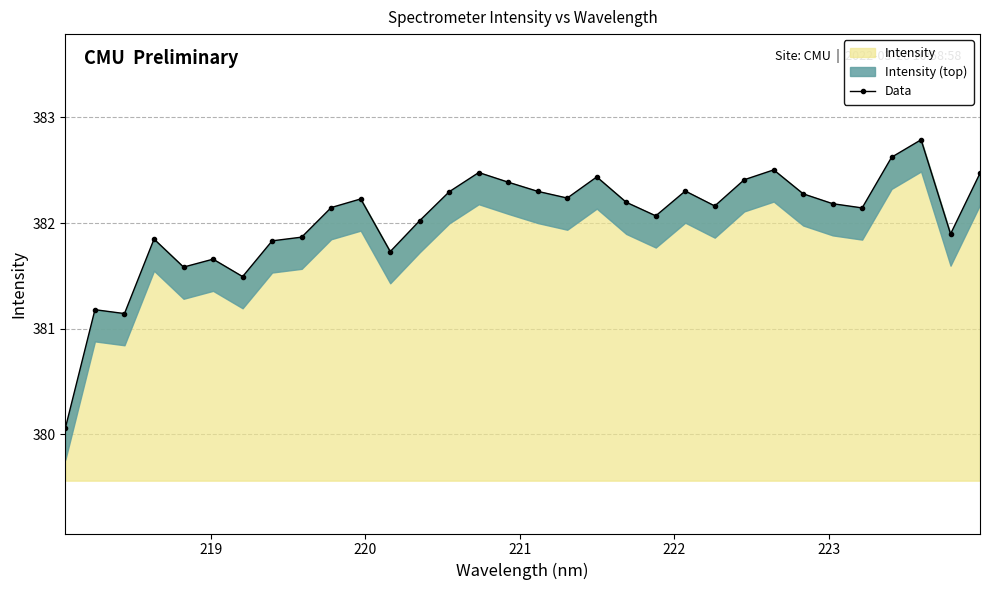

What is the minimum value for Intensity?

380.1